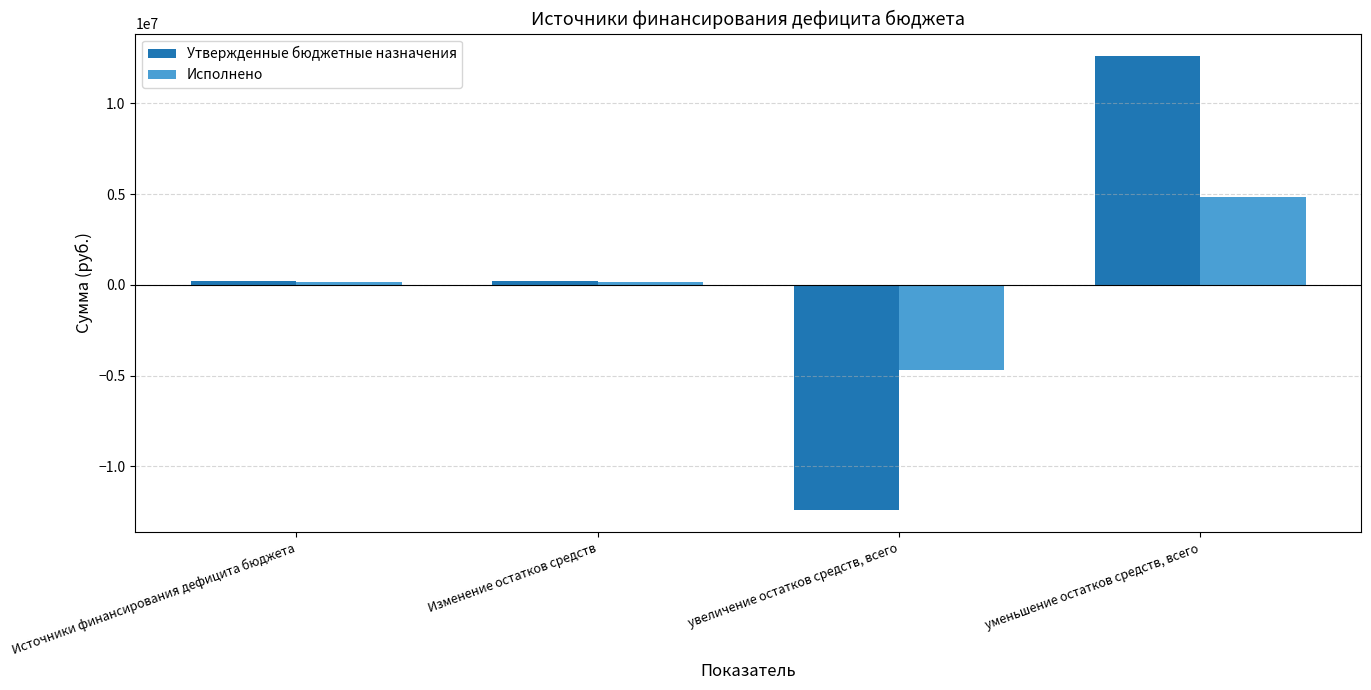

What is the sum of all Утвержденные бюджетные назначения values?

622560.0